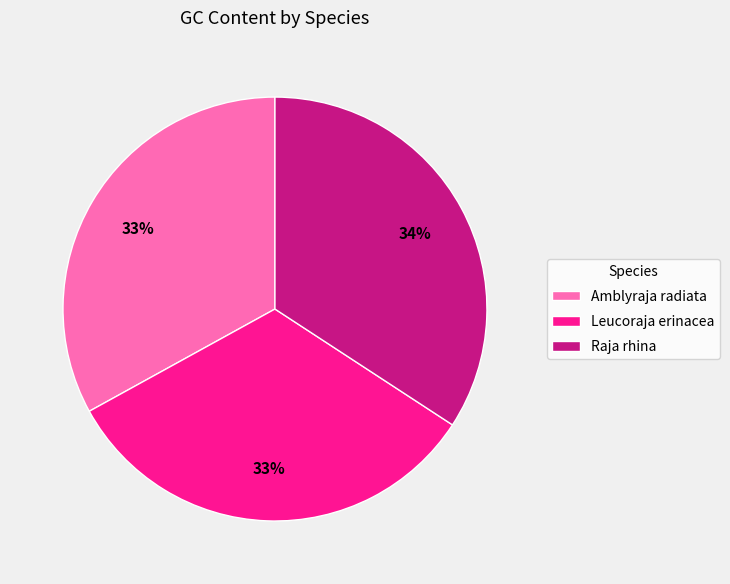

Which category has the biggest portion of the pie?

Raja rhina